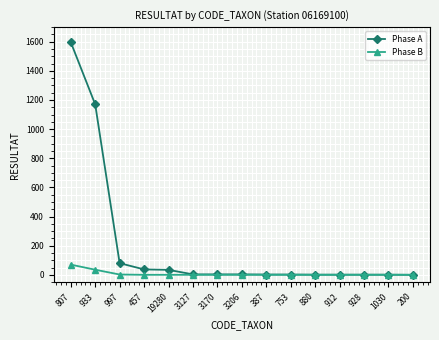

List the series in order of their peak value, highest first.

Phase A, Phase B